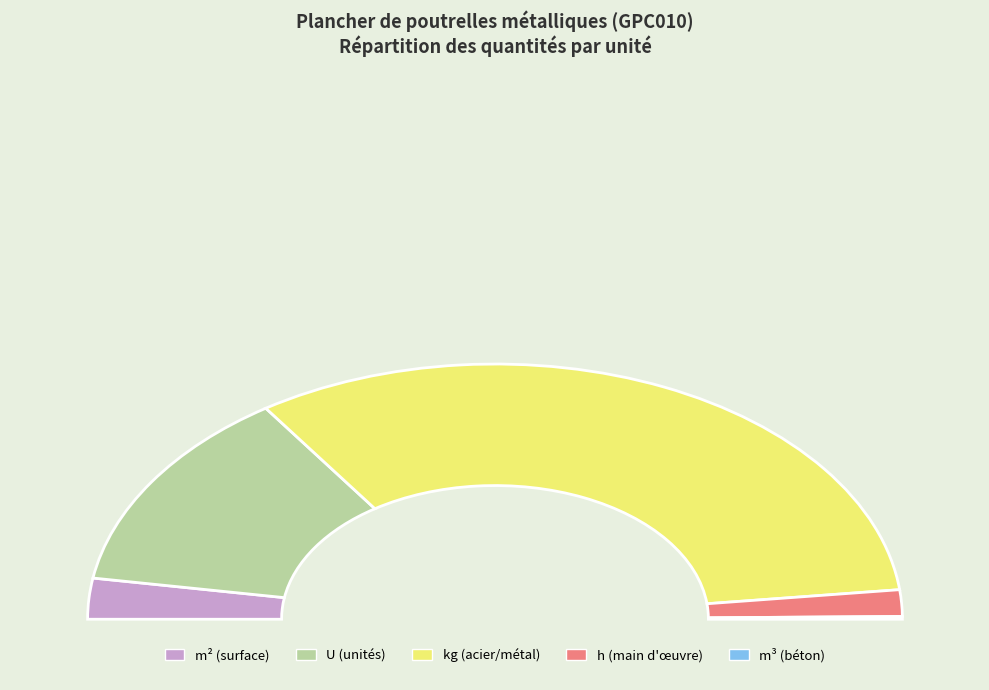

Which slice represents more than half of the pie?

mt07ala010deb